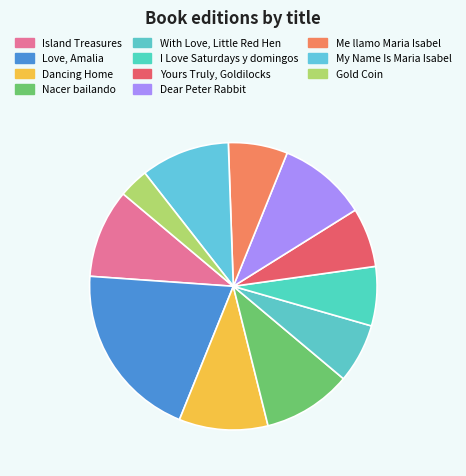

How many slices are in this pie chart?

11